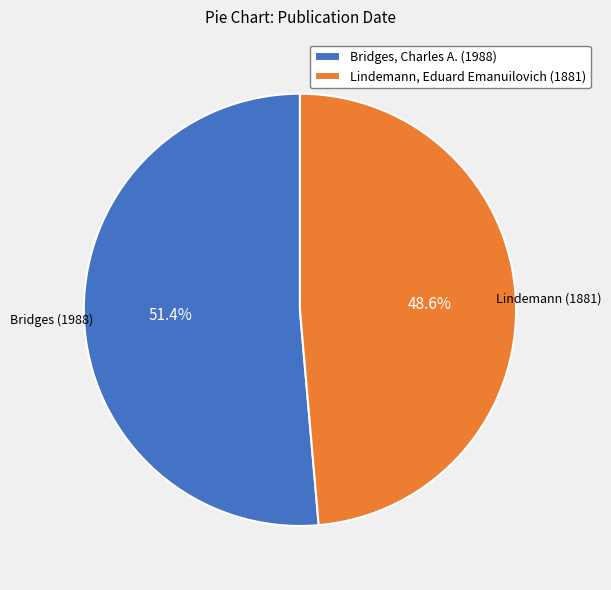

Do Bridges, Charles A. (1988) and Lindemann, Eduard Emanuilovich (1881) together represent more than half of the pie?

Yes